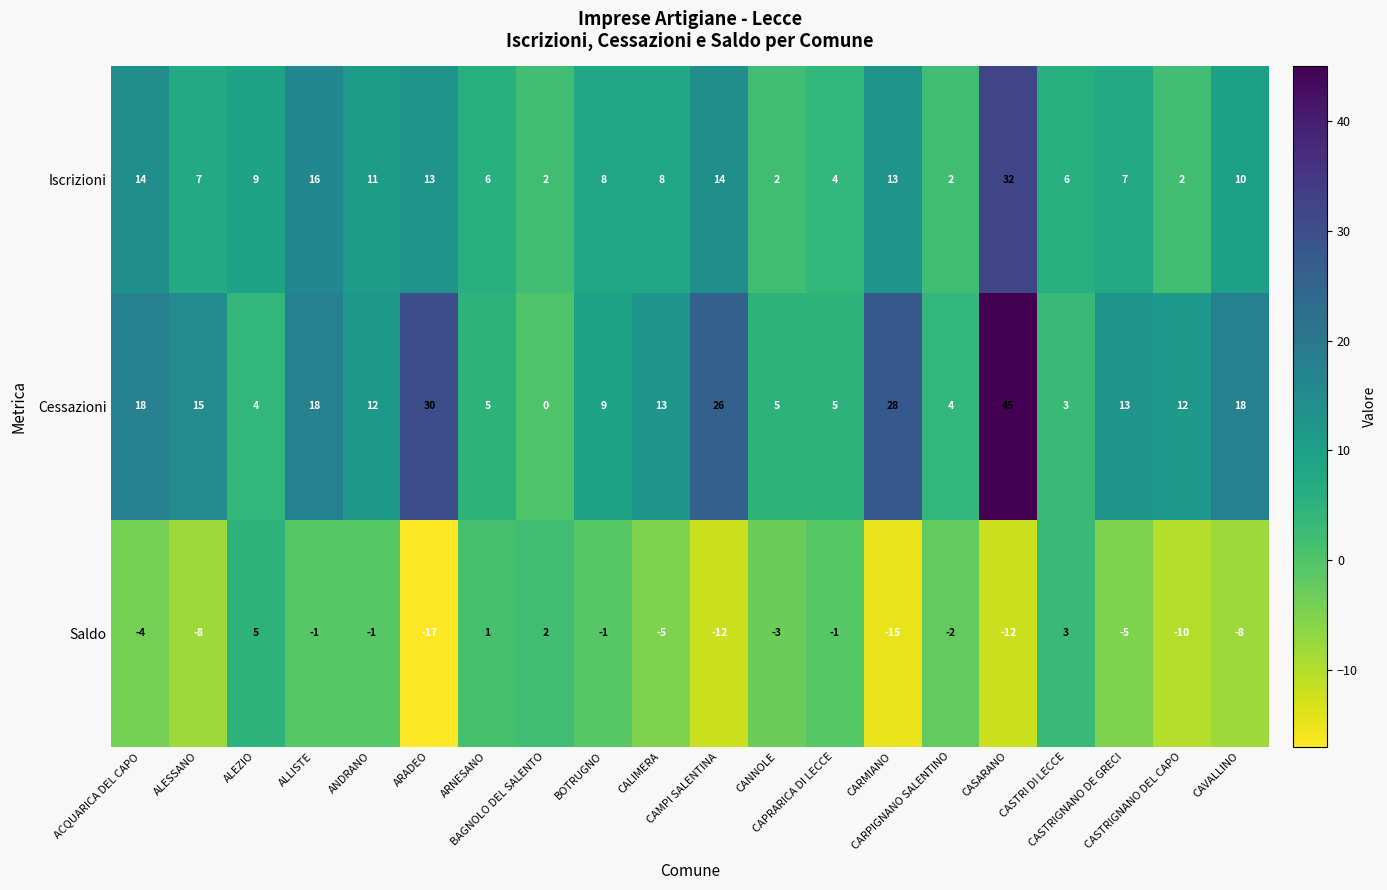

What is the maximum value shown in the chart?

45